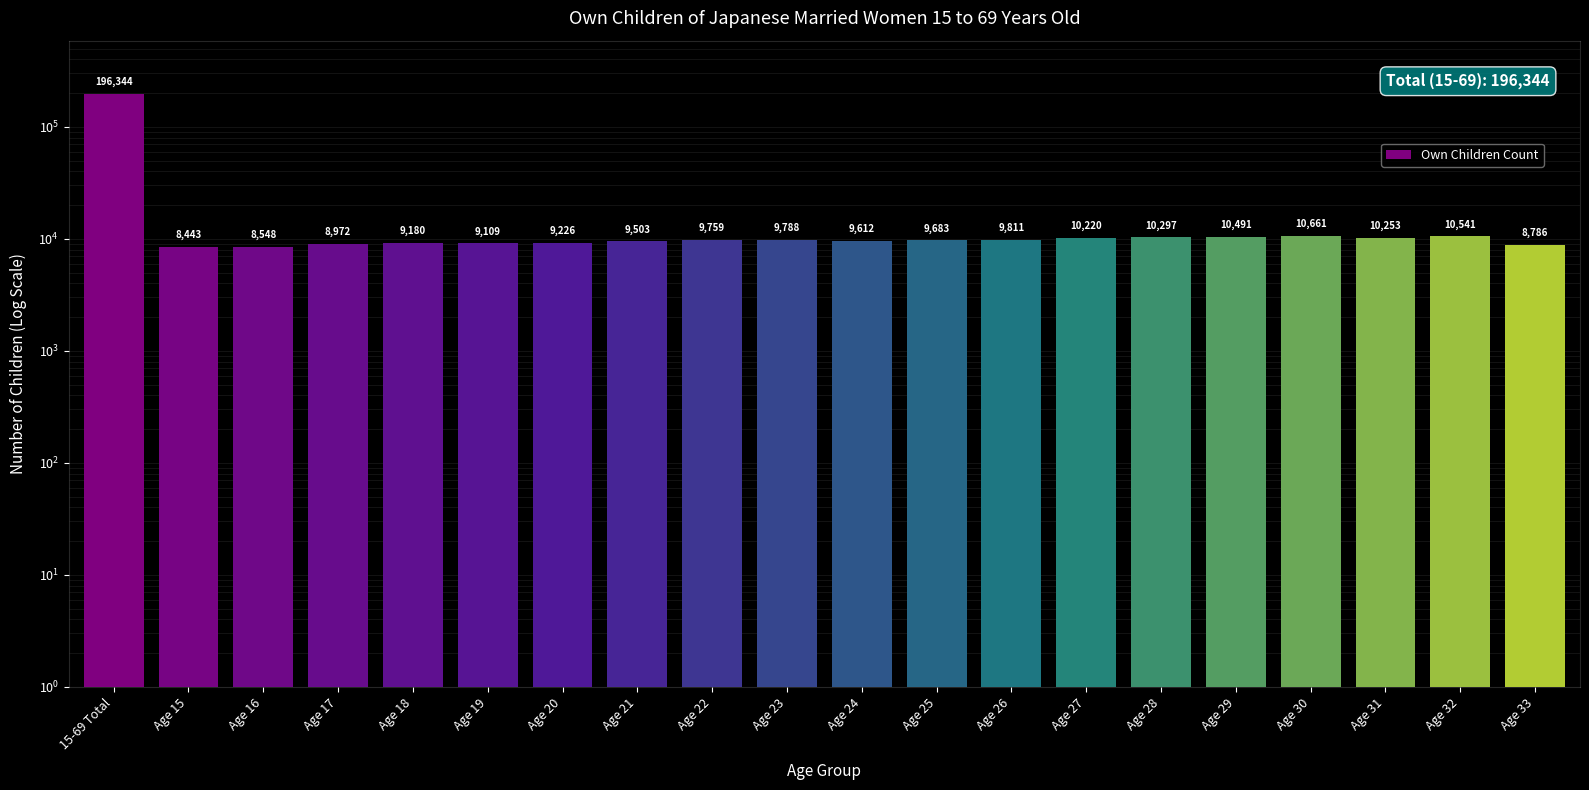

Reading right to left, list all the values displayed in this chart.

8786	10541	10253	10661	10491	10297	10220	9811	9683	9612	9788	9759	9503	9226	9109	9180	8972	8548	8443	196344